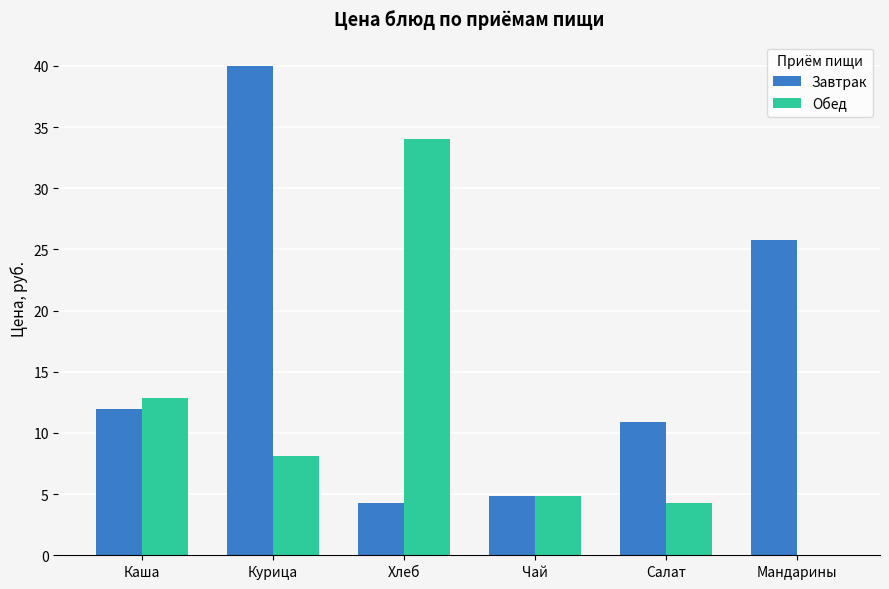

How many data points does each series have?

6